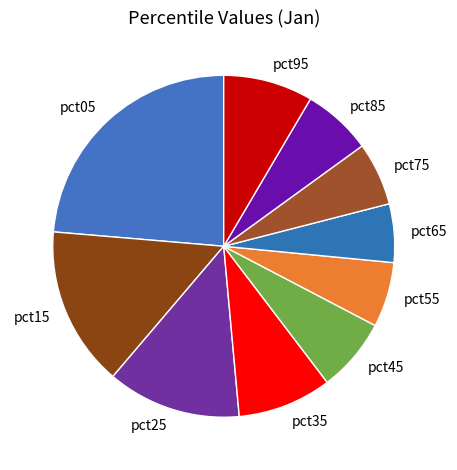

Does pct45 account for over 50% of the chart?

No